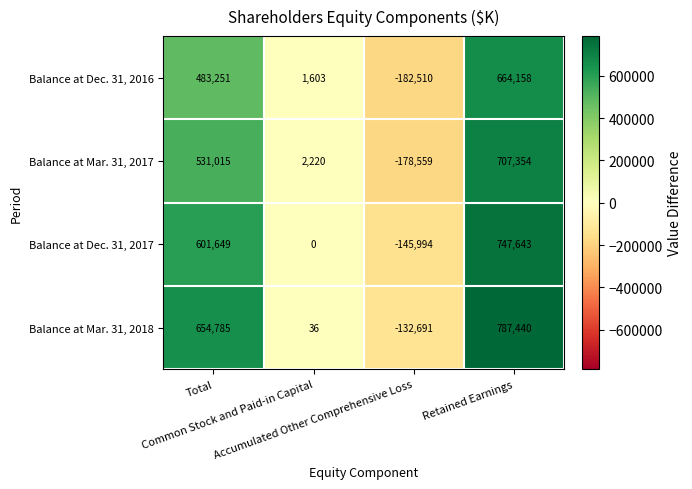

At how many categories does at least one series exceed 50194?

2